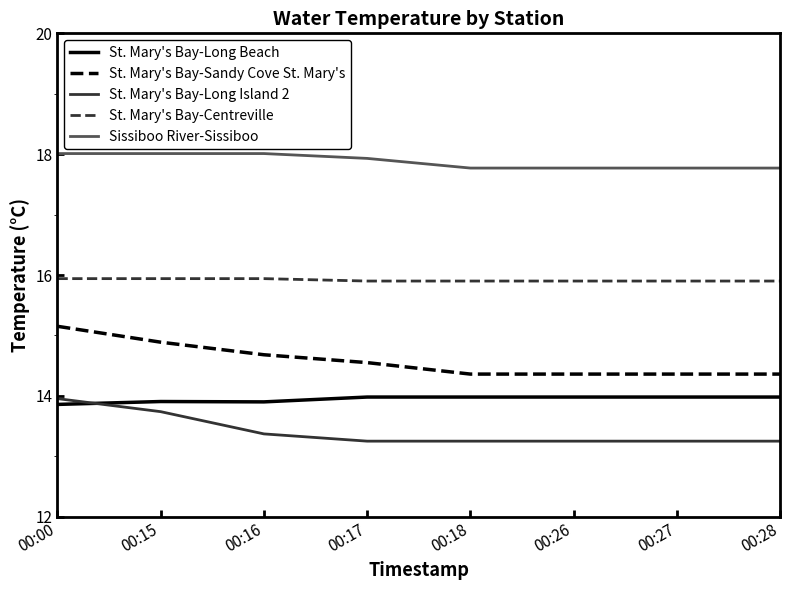

What is the sum of all St. Mary's Bay-Sandy Cove St. Mary's values?

116.7